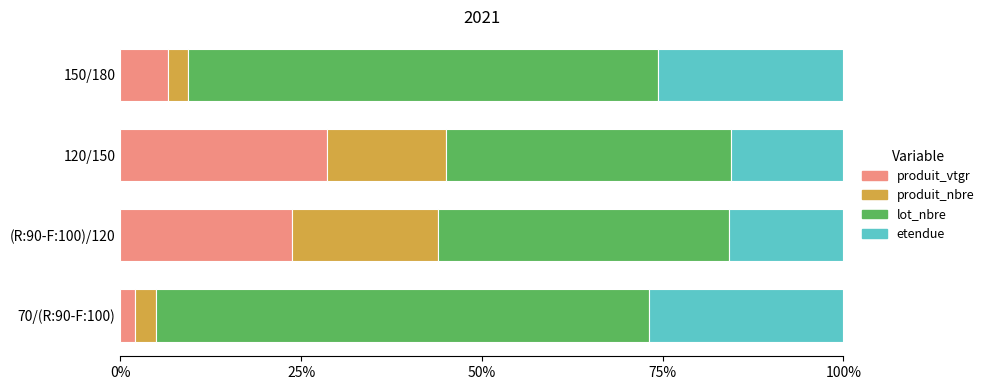

What are all the series names shown in the legend?

produit_vtgr, produit_nbre, lot_nbre, etendue